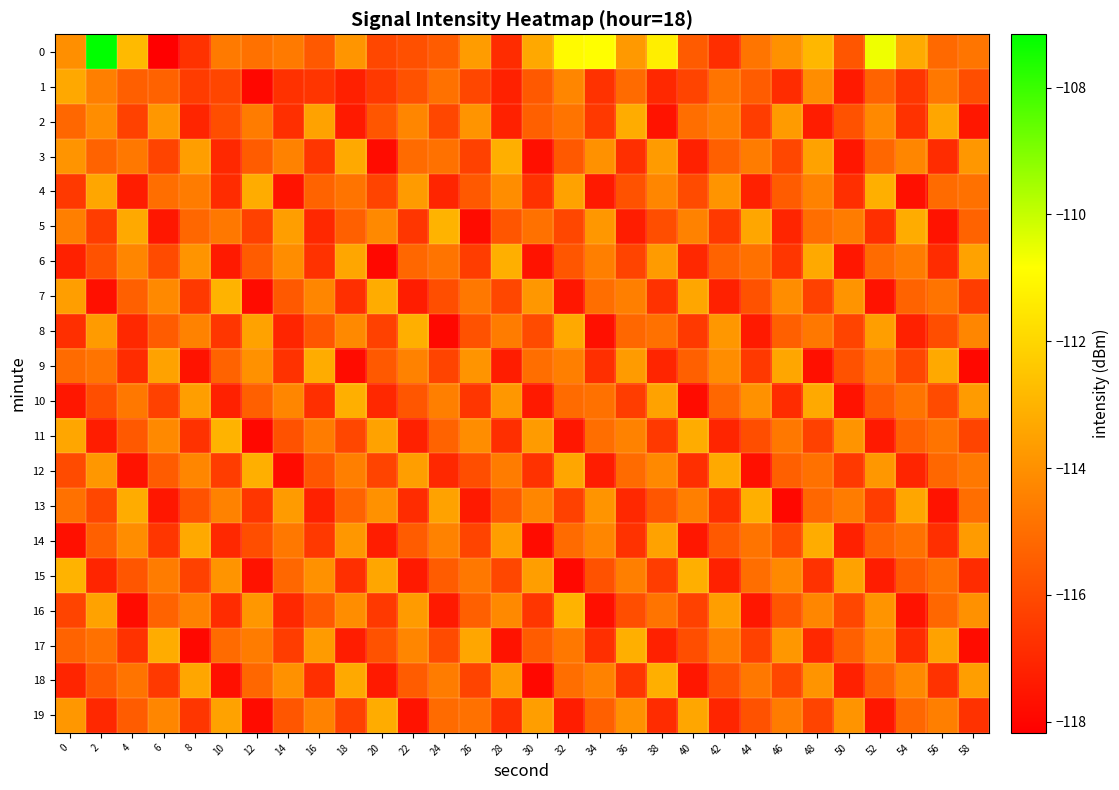

What is the total value across all series at 2?

-2299.4